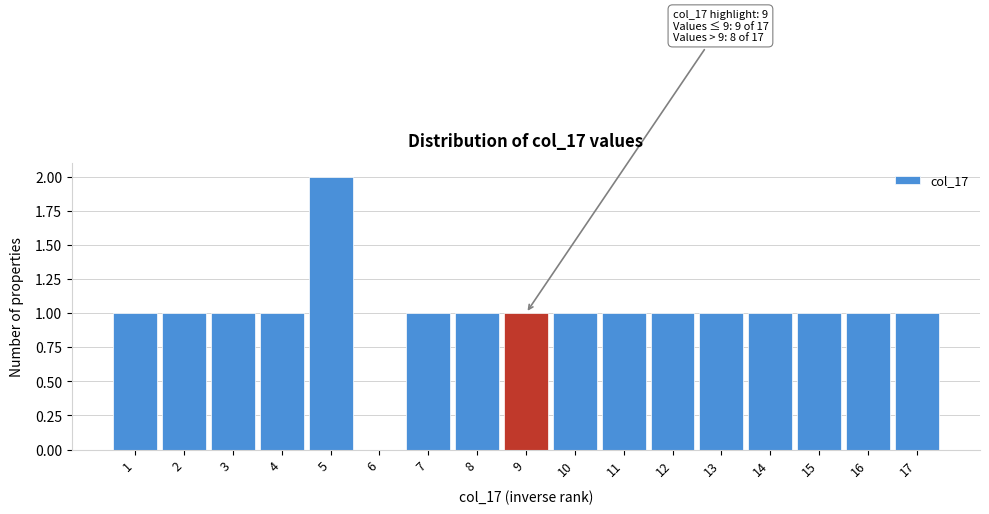

Which range on the x-axis has the tallest bar?

4.5 to 5.5